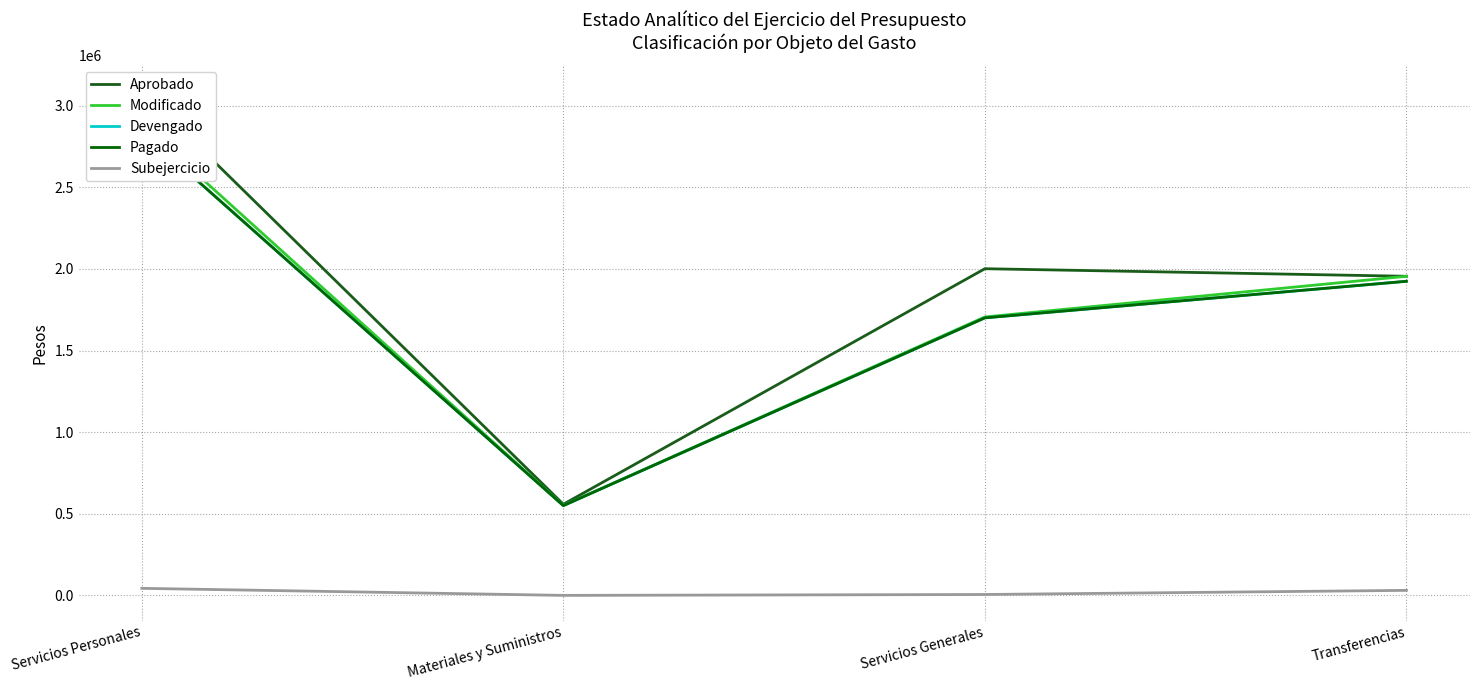

True or false: Subejercicio and Devengado cross at least once.

False